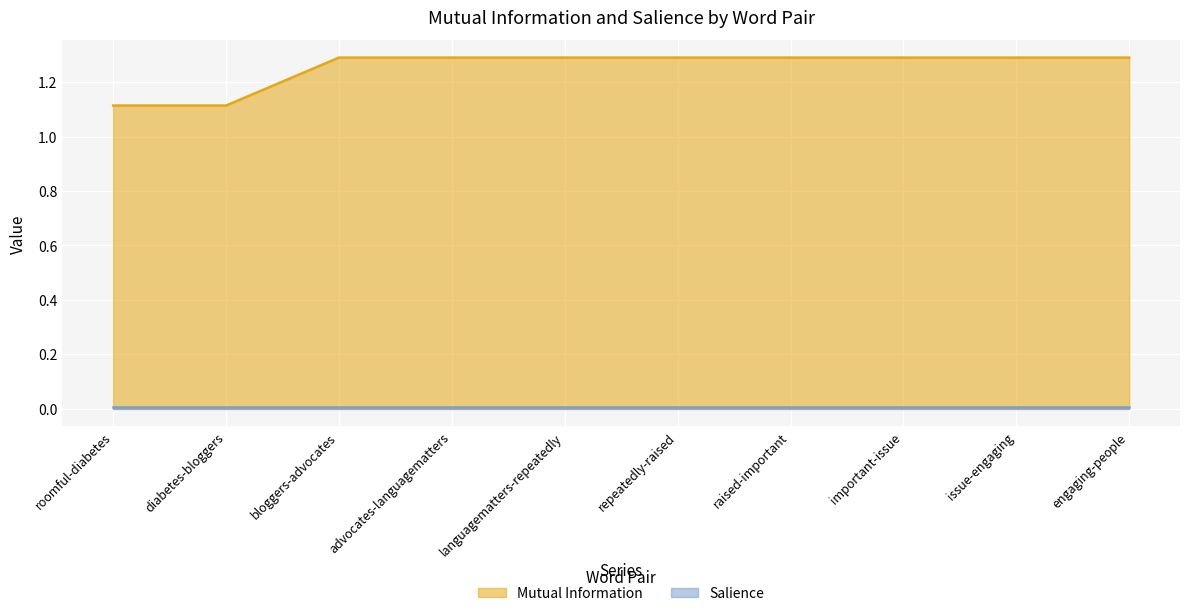

What is the average value?

1.3